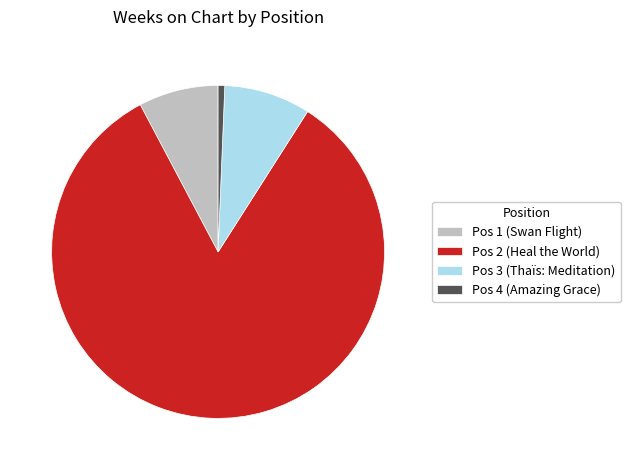

Rank the categories by value from lowest to highest.

Pos 4 (Amazing Grace), Pos 1 (Swan Flight), Pos 3 (Thaïs: Meditation), Pos 2 (Heal the World)